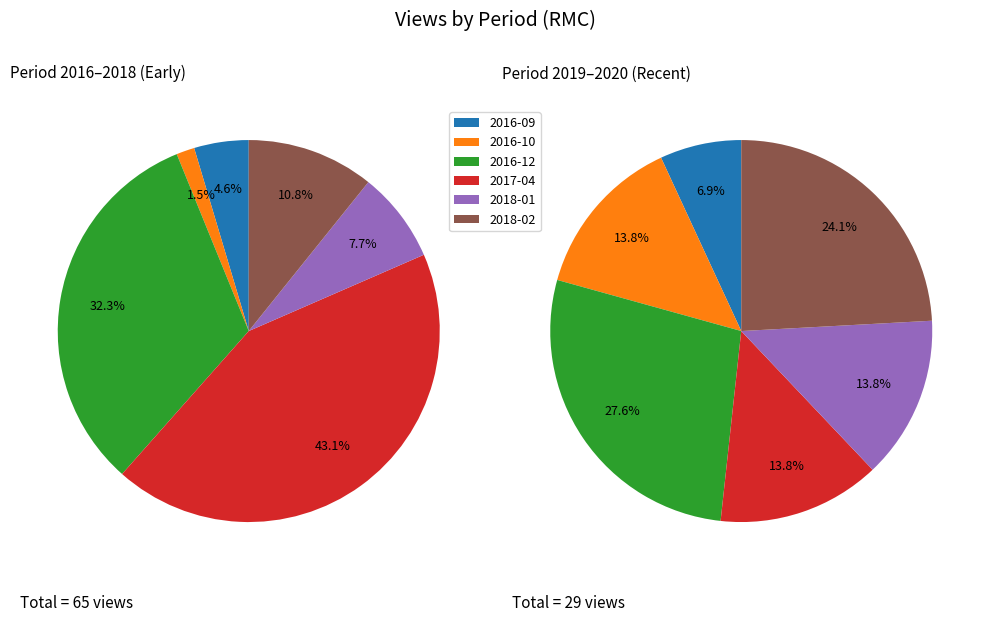

To the nearest percent, what is the average slice percentage?

17%